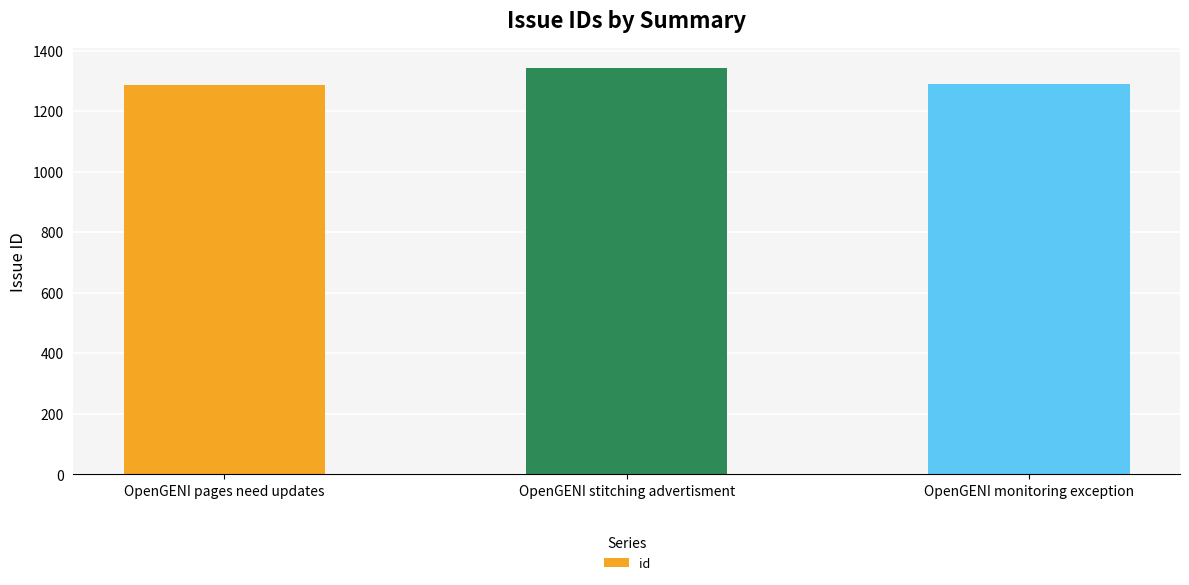

What is the difference between the maximum and minimum values?

55